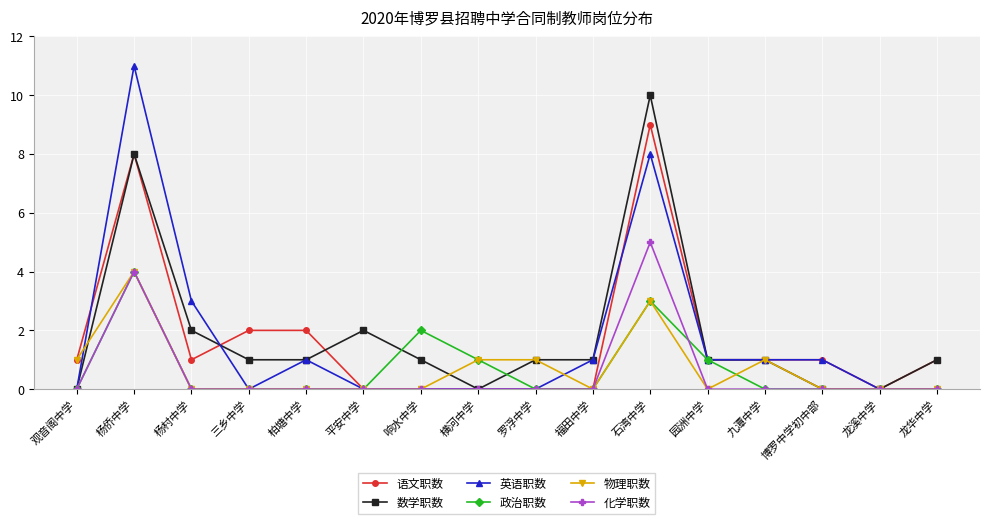

Between 柏塘中学 and 横河中学, which series saw the biggest shift?

语文职数